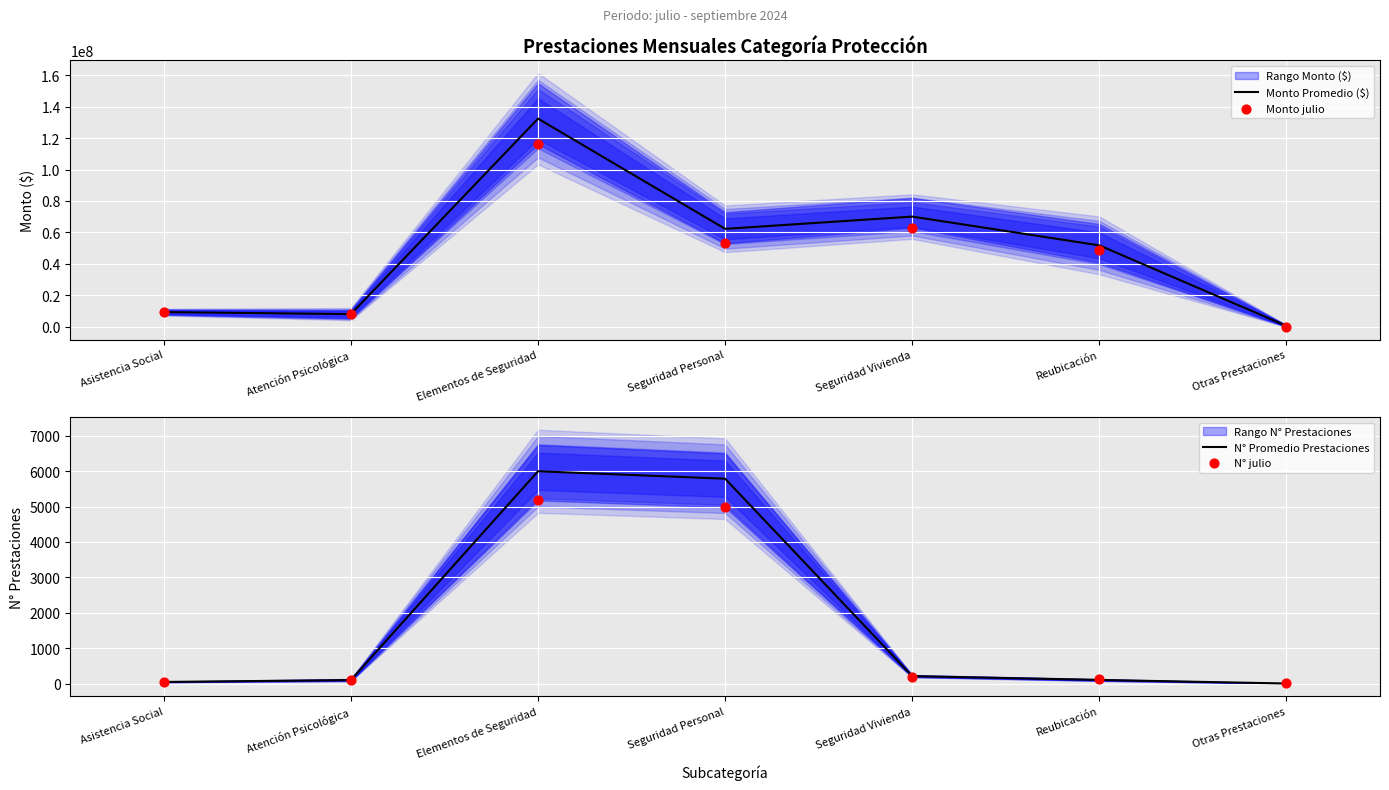

What is the total value across all series at Seguridad Vivienda?

133114169.7